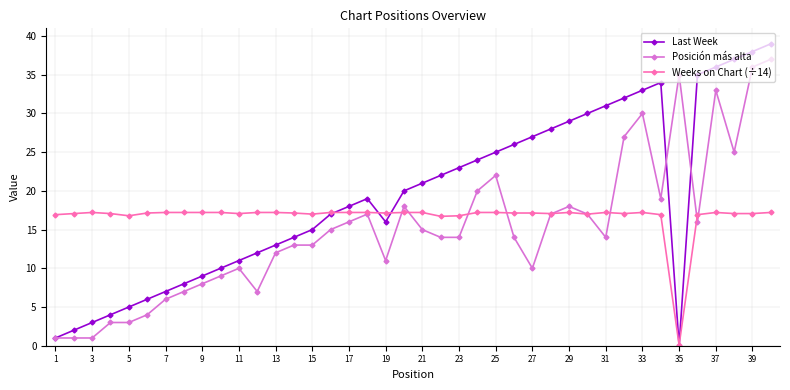

What is the value of the Last Week point at the 21st from the left?

21.0